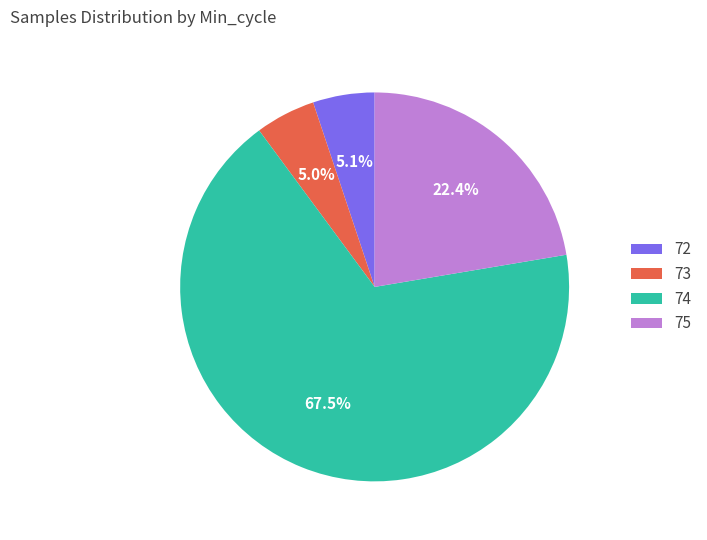

What is the ratio of the value at 75 to the value at 74?

0.3